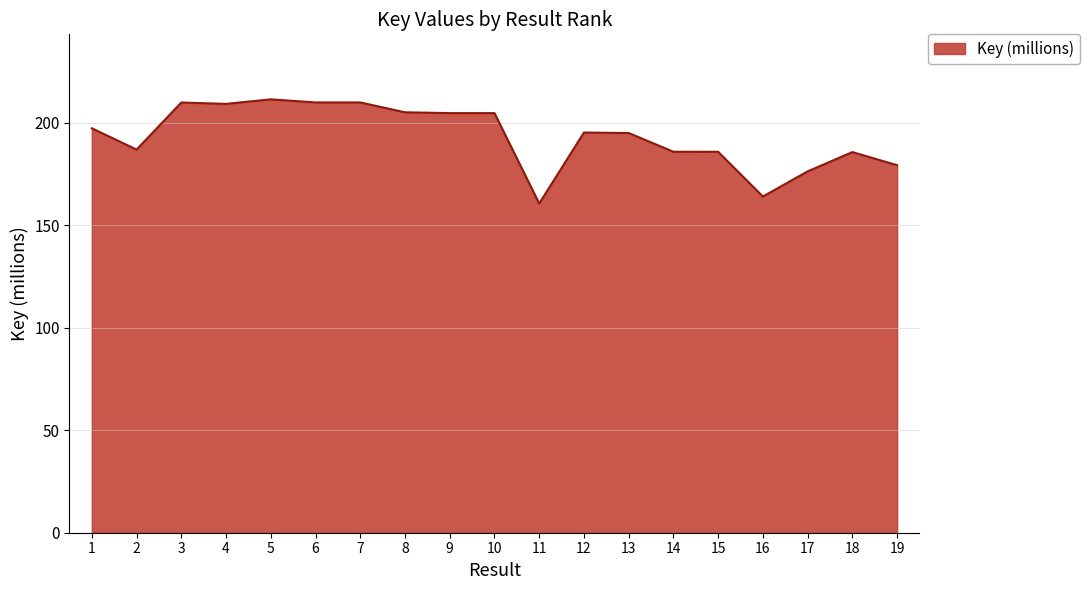

Is it true that the value at 8 is 205.2?

True